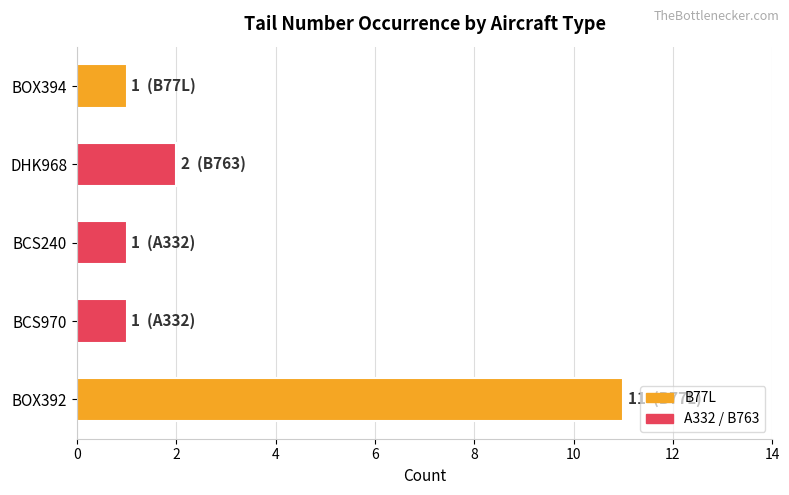

What is the sum of all values?

16